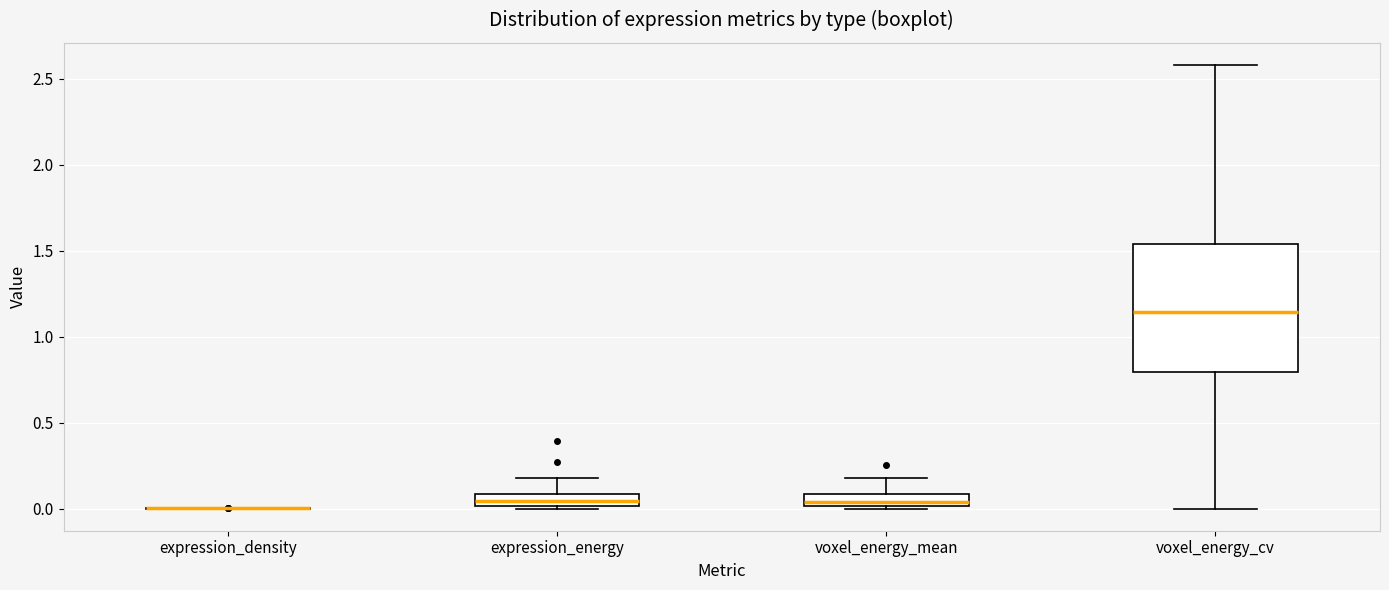

Which box is the tallest, from its lower edge to its upper edge?

voxel_energy_cv